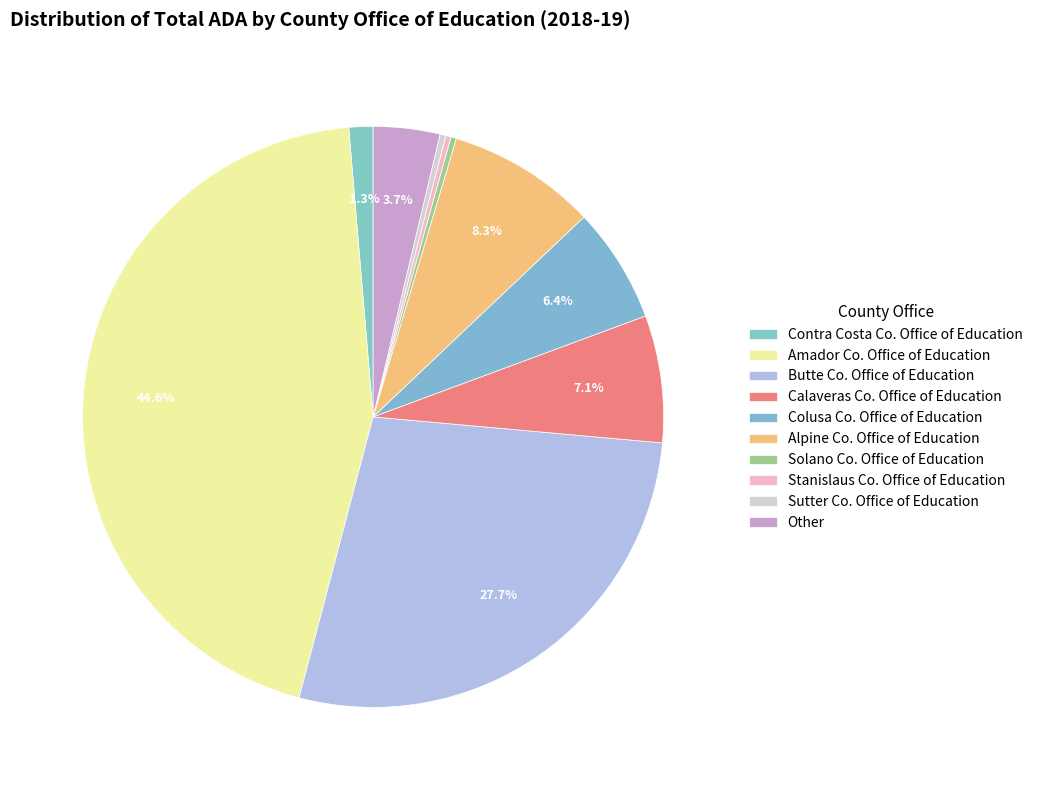

How many slices are in this pie chart?

10